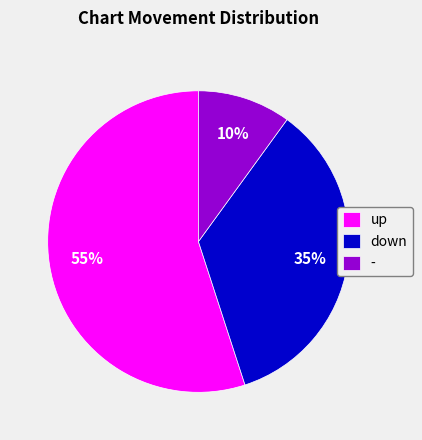

Count the number of slices in the pie.

3